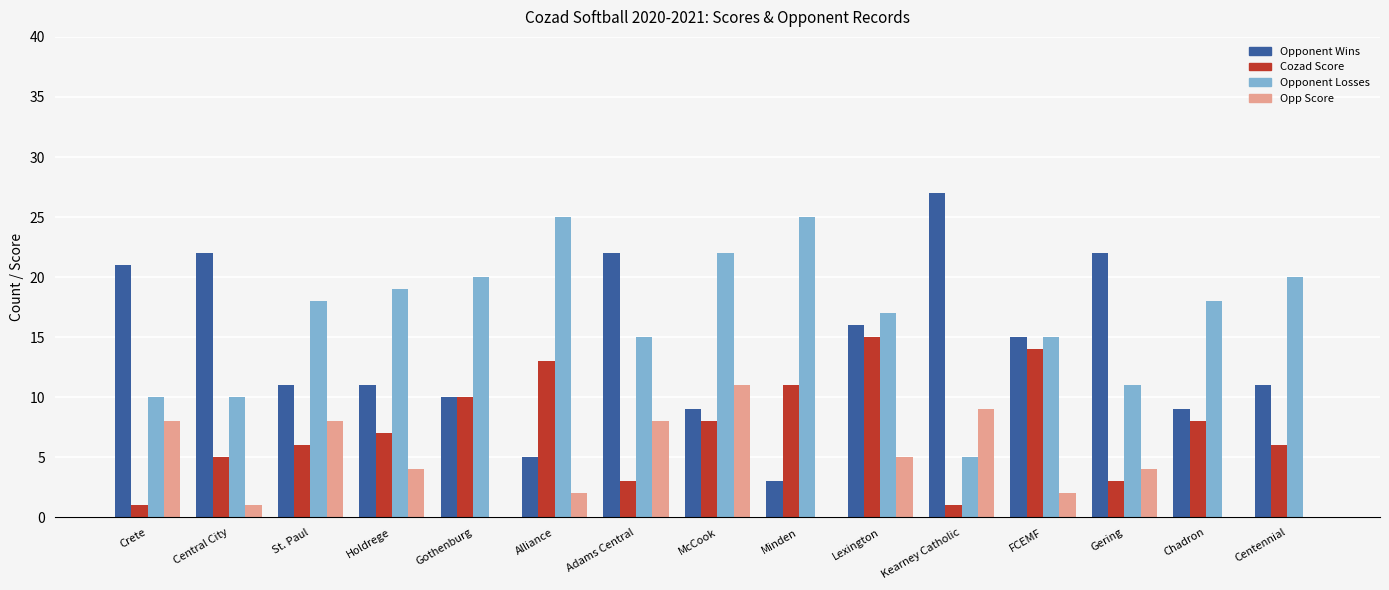

Read the Opponent Losses value at Alliance, to the nearest 5.

25